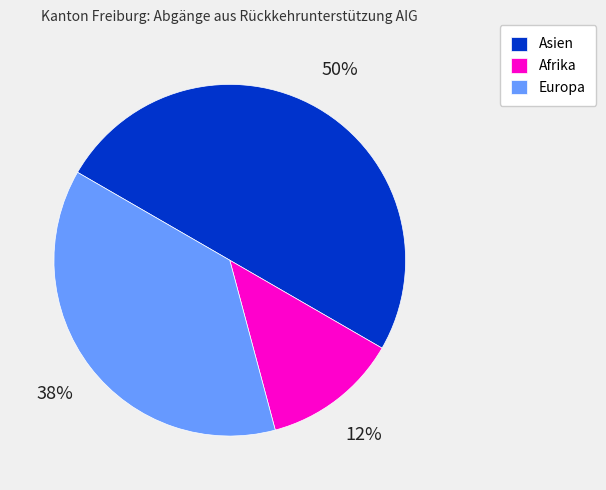

Between Afrika and Asien, which is larger?

Asien